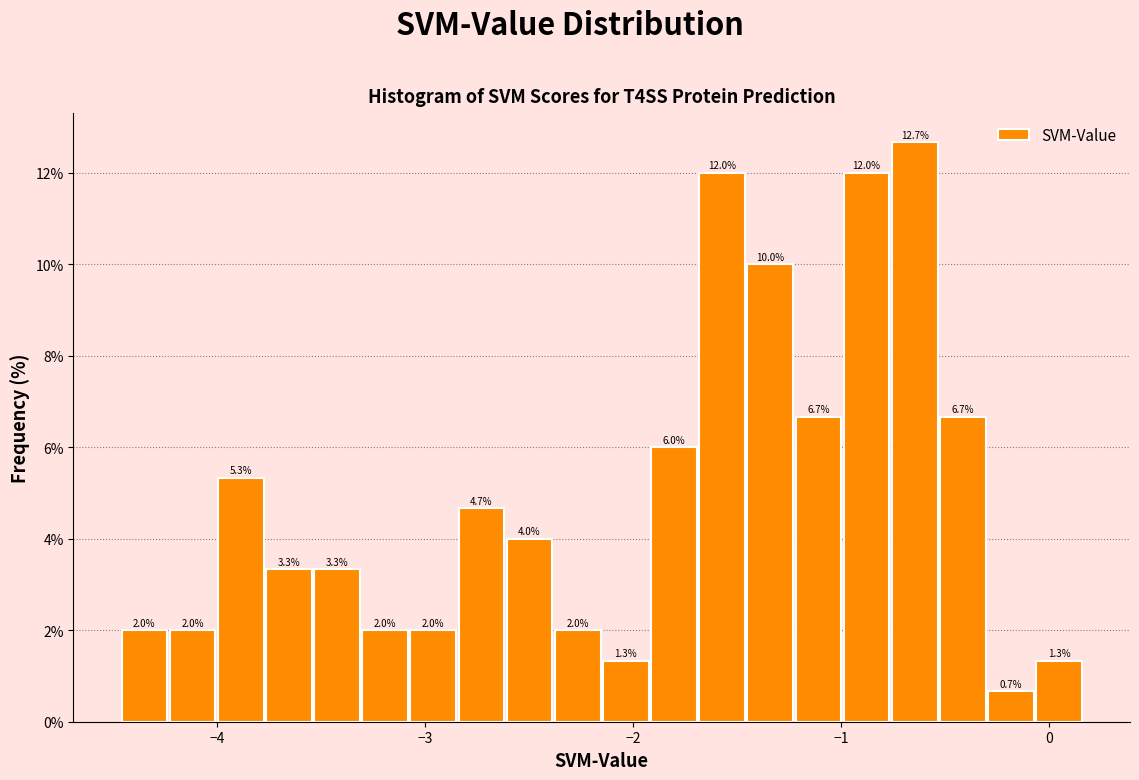

Read against the x-axis, roughly where is the centre of the tallest bar?

-0.6